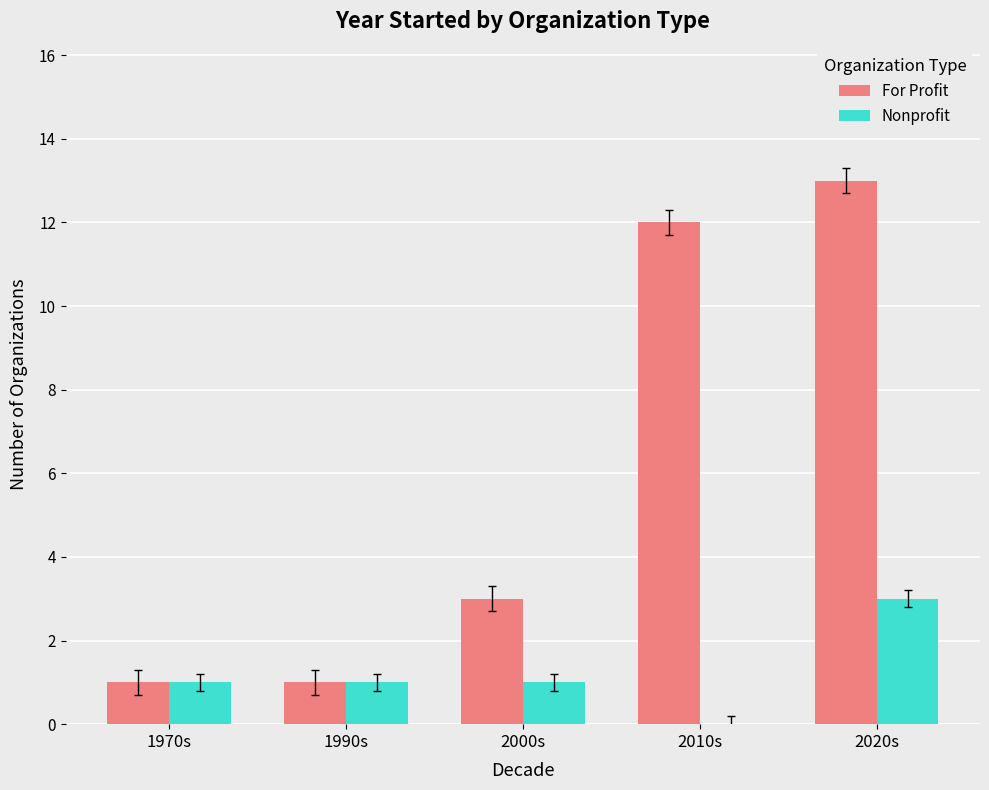

What are all the series names shown in the legend?

For Profit, Nonprofit